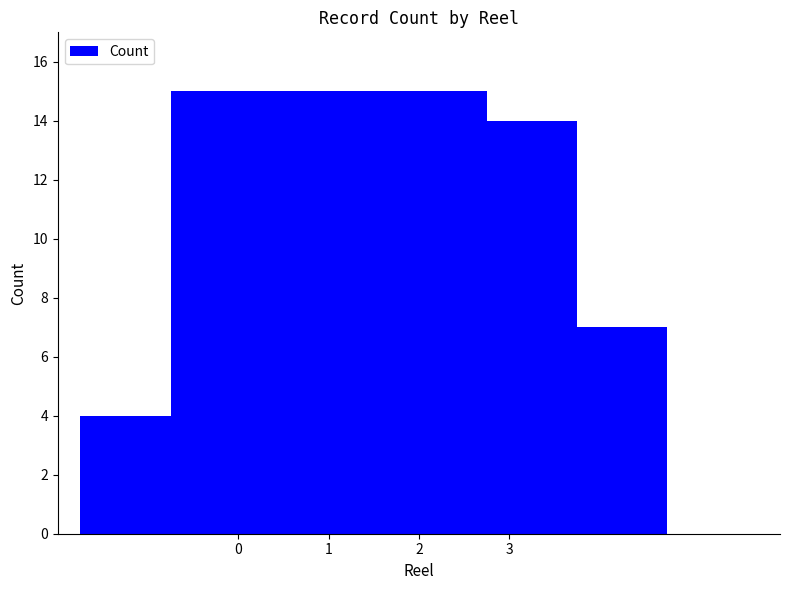

How many data points are less than 14?

2